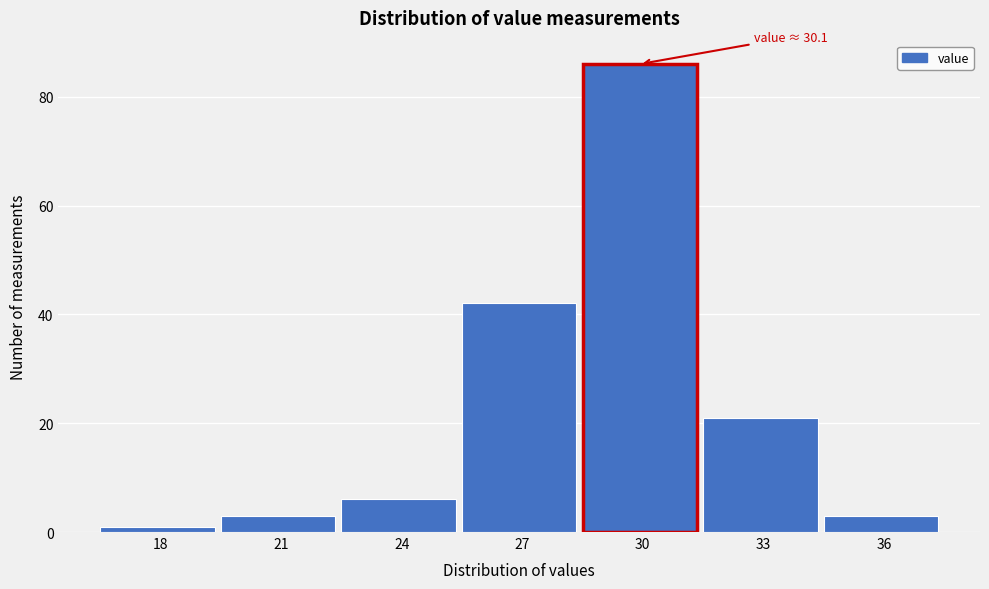

Reading left to right, extract all data points from this chart.

1	3	6	42	86	21	3